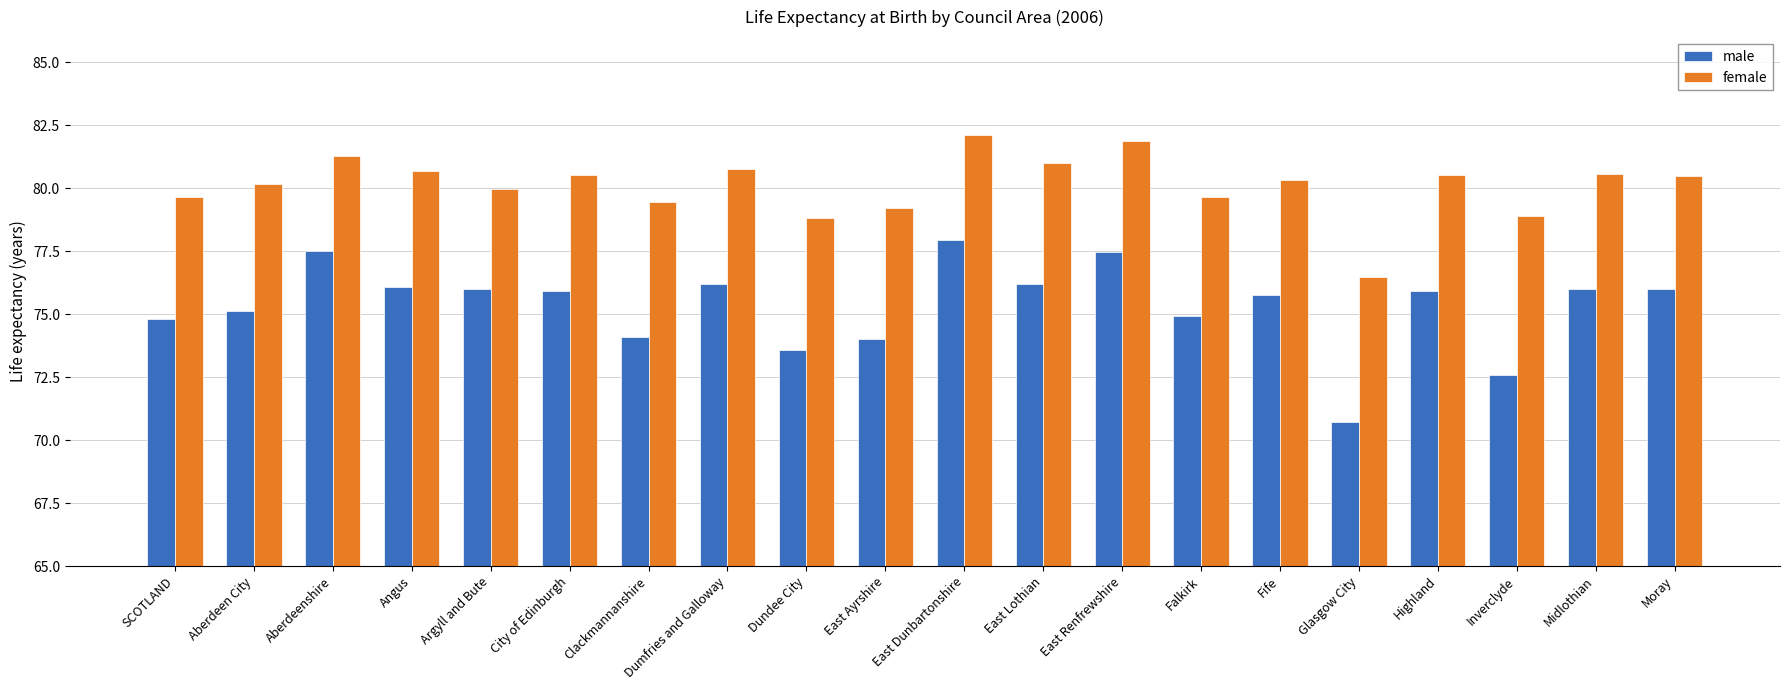

Which series has the largest total across all categories?

female